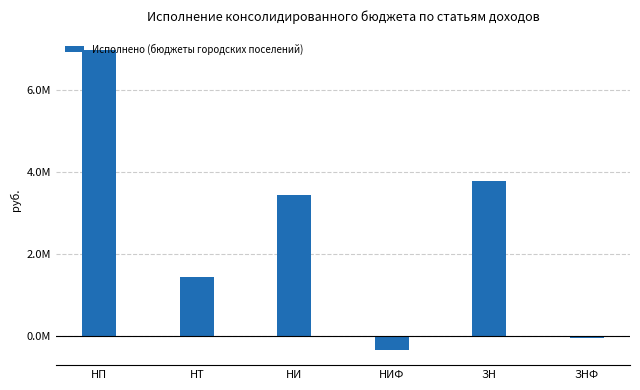

Which label corresponds to the largest value in the chart?

НП